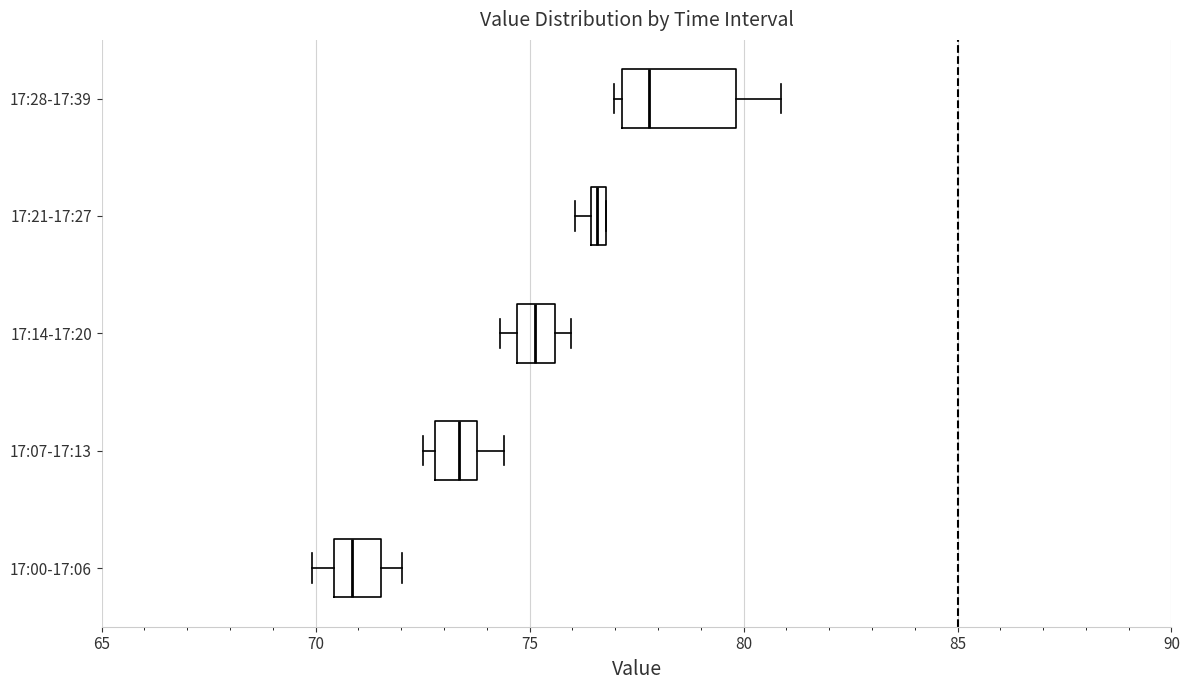

Where does the right whisker of the box for 17:28-17:39 end on the x-axis? The values are not printed on the chart, so give them approximately, as read against the axis.

81.0